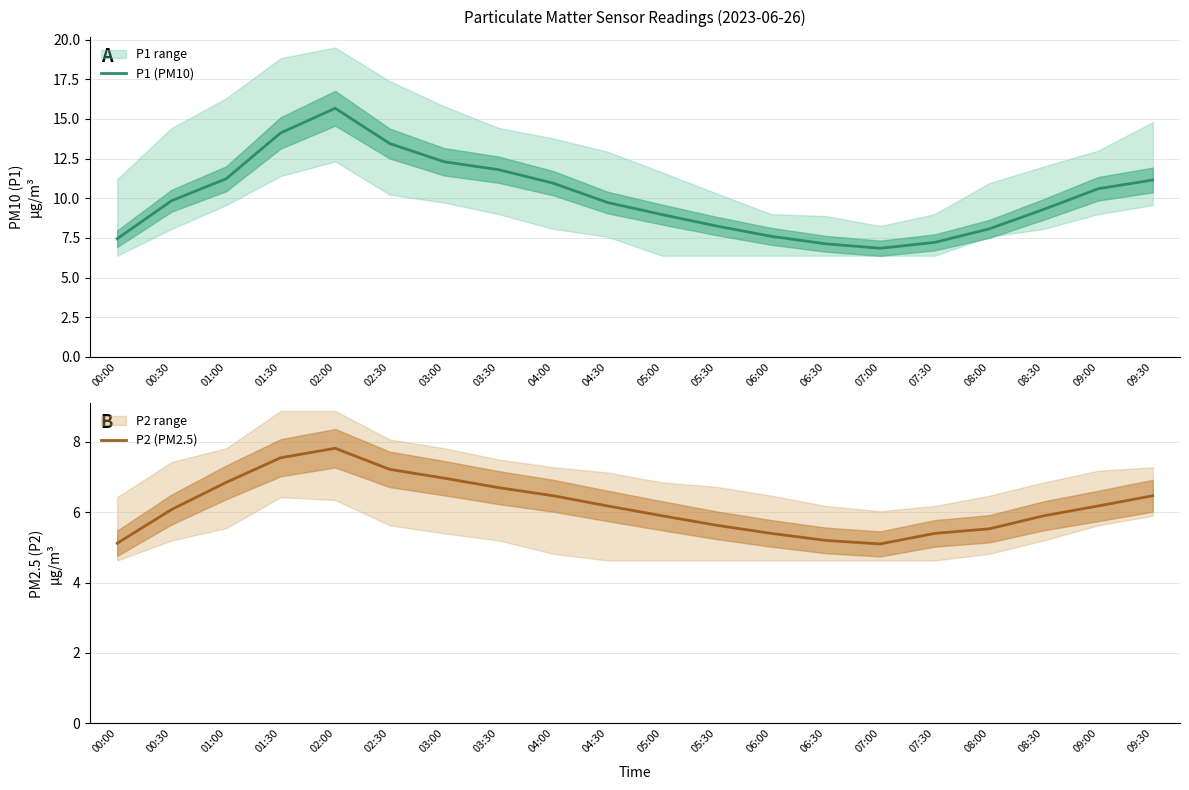

What is the label of the 2nd point from the left?

00:30